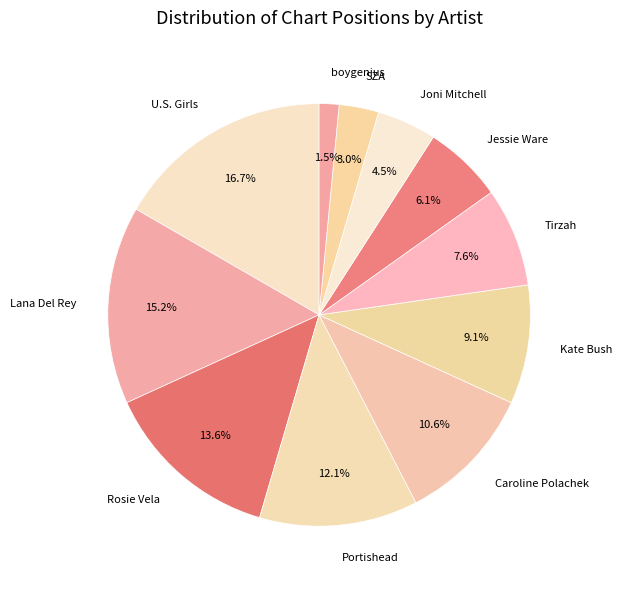

True or false: Kate Bush accounts for 9% of the total.

True